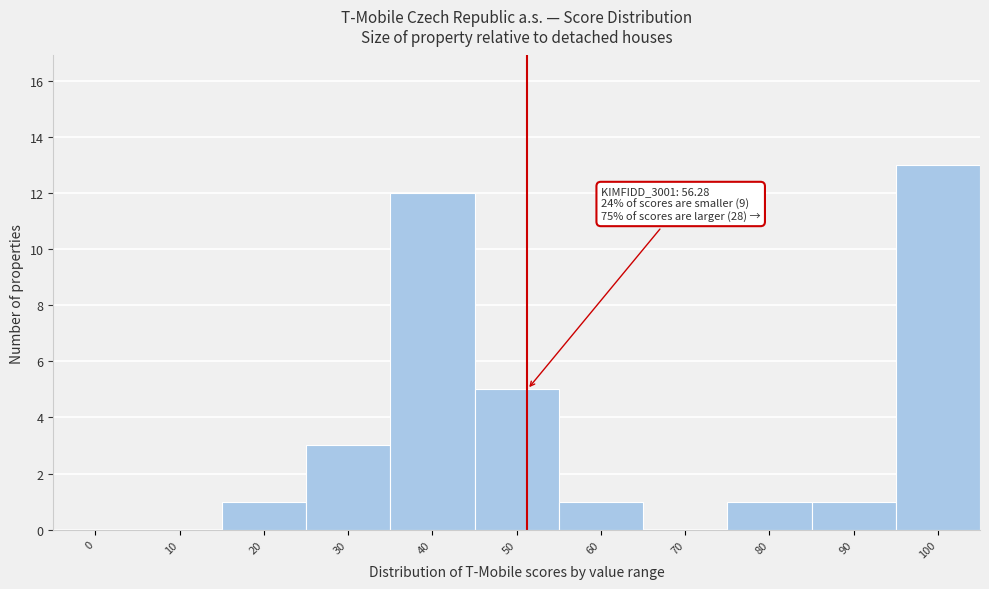

Reading left to right, list all the values displayed in this chart.

0=0	10=0	20=1	30=3	40=12	50=5	60=1	70=0	80=1	90=1	100=13